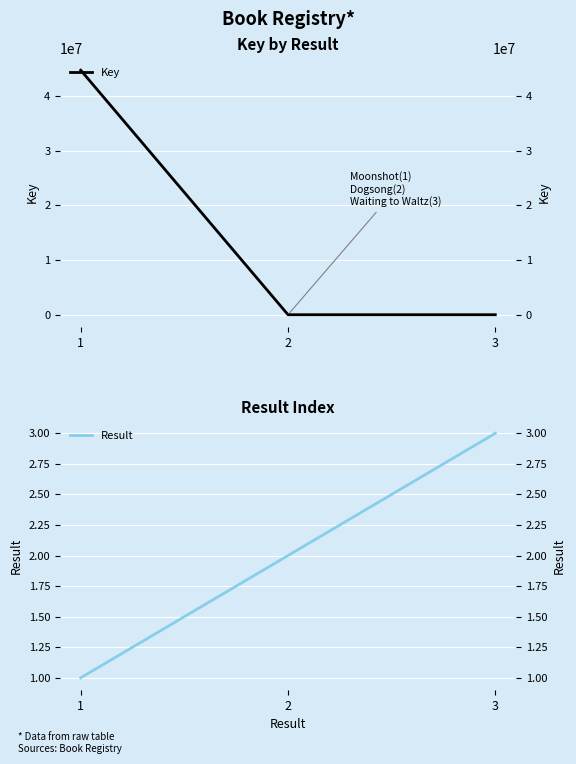

Is the value of Result at 3 greater than the value of Key at 1?

No